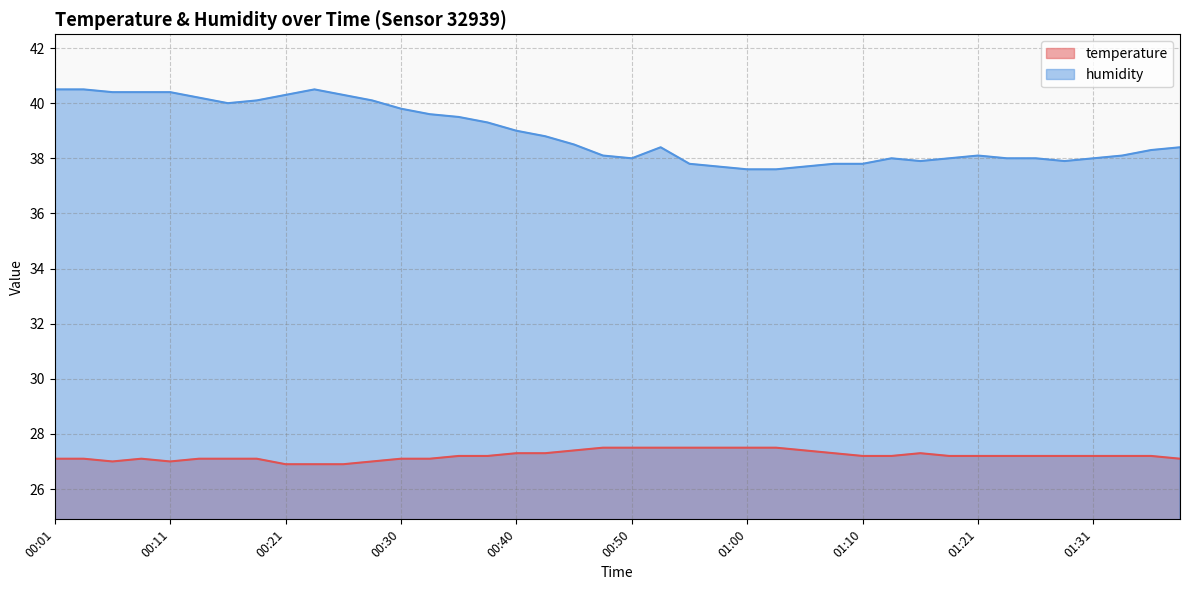

Rank the categories by temperature value from highest to lowest.

00:48, 00:50, 00:52, 00:55, 00:57, 01:00, 01:03, 00:45, 01:05, 00:40, 00:43, 01:08, 01:15, 00:35, 00:38, 01:10, 01:13, 01:18, 01:21, 01:23, 01:26, 01:28, 01:31, 01:33, 01:35, 00:01, 00:04, 00:08, 00:13, 00:16, 00:18, 00:30, 00:33, 01:38, 00:06, 00:11, 00:28, 00:21, 00:23, 00:26